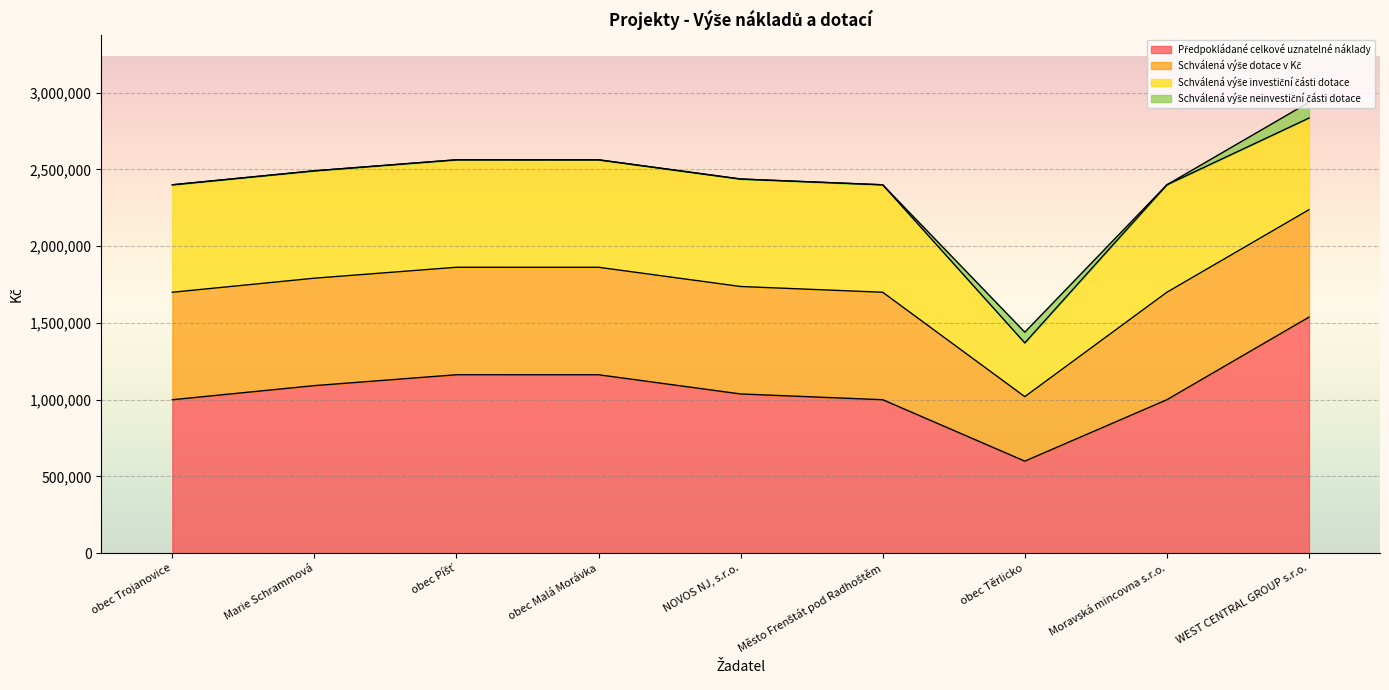

Which label corresponds to the largest value in the chart?

WEST CENTRAL GROUP s.r.o.